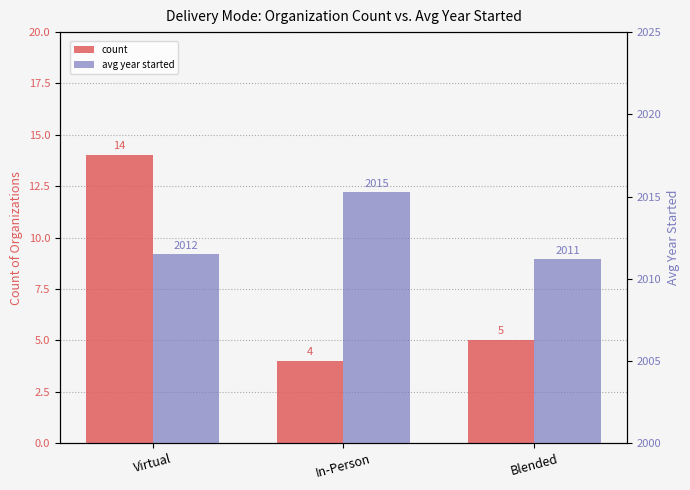

Is the value of avg year started at Virtual greater than the value of count at Virtual?

Yes